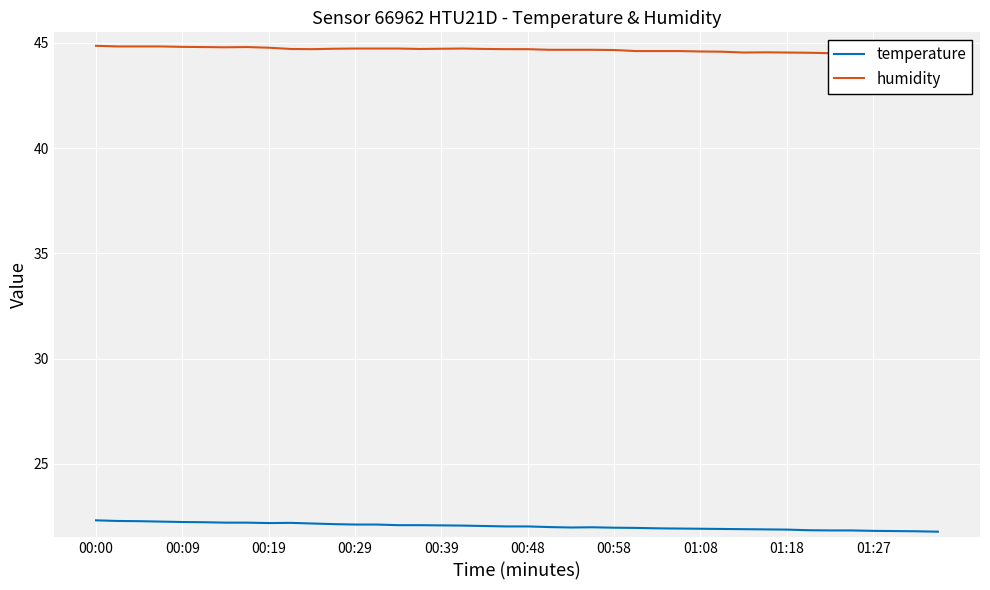

Rank the series at 00:19 from highest to lowest value.

humidity, temperature